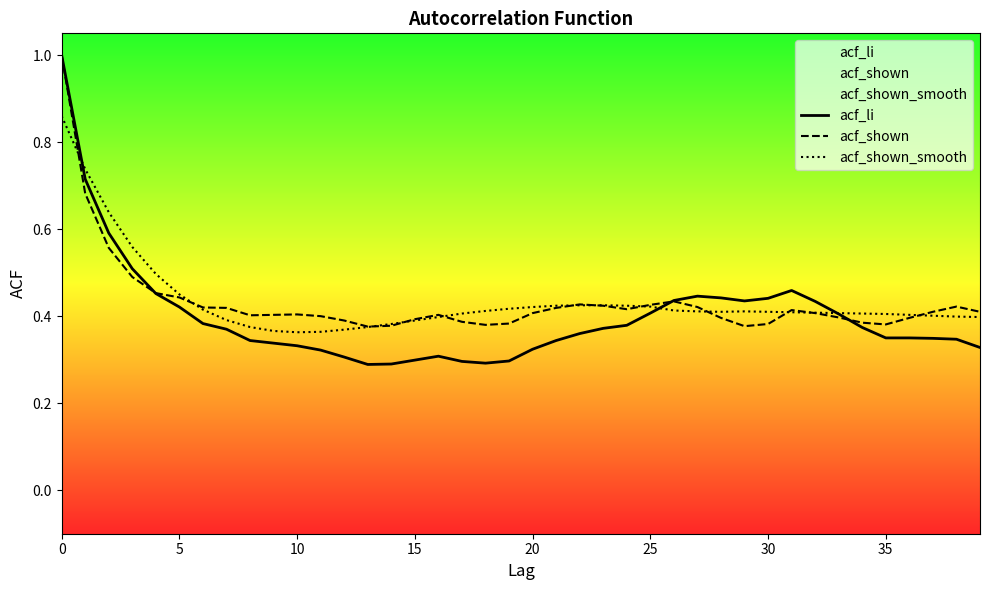

What is the highest value of the acf_li series?

1.0